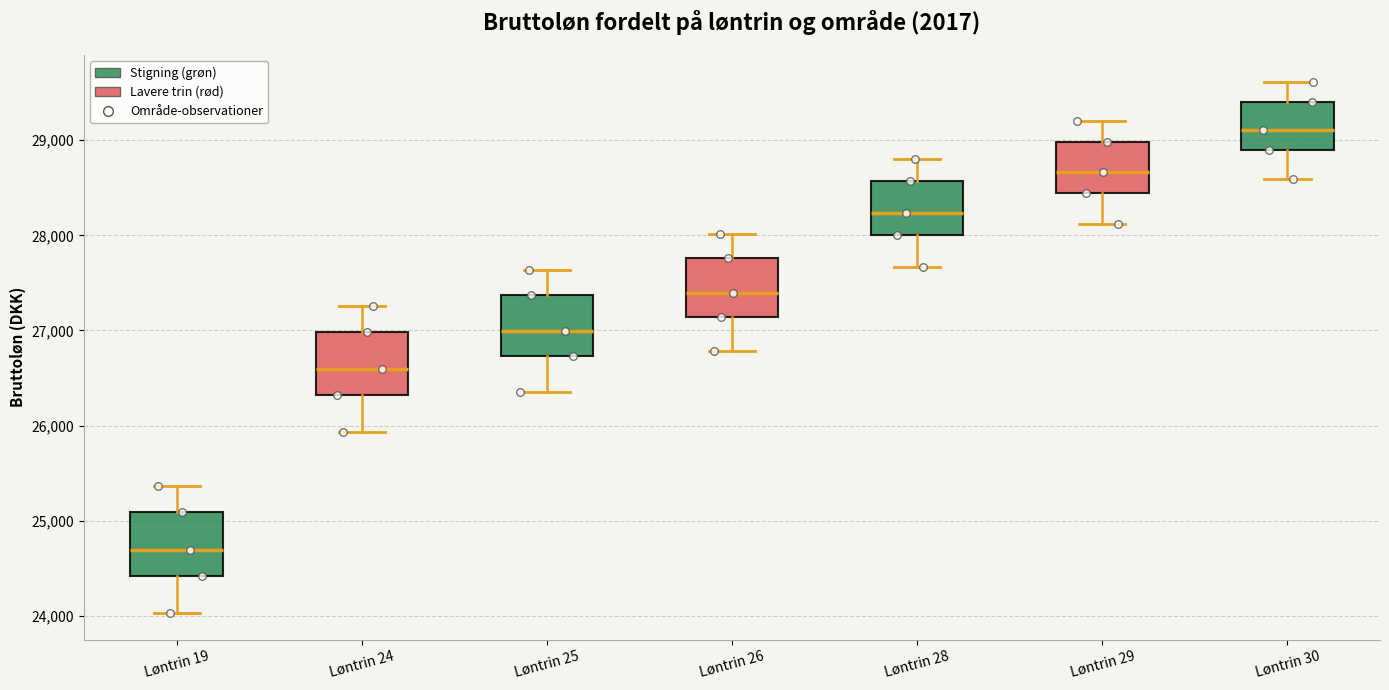

Where does the median line of the box for Løntrin 24 sit on the y-axis? The values are not printed on the chart, so give them approximately, as read against the axis.

26600